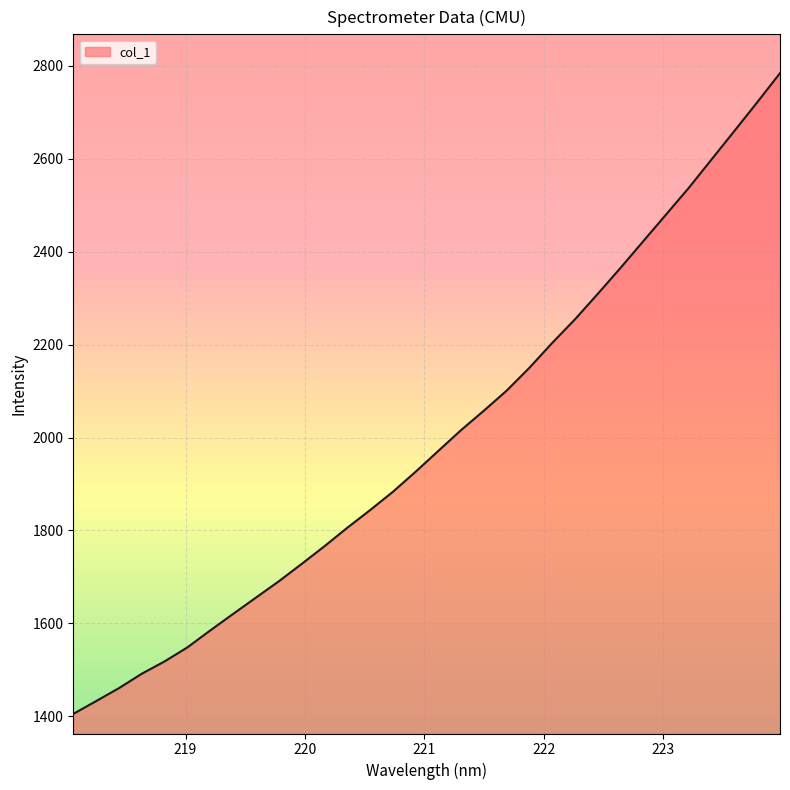

What is the difference between the maximum and minimum values?

1378.5